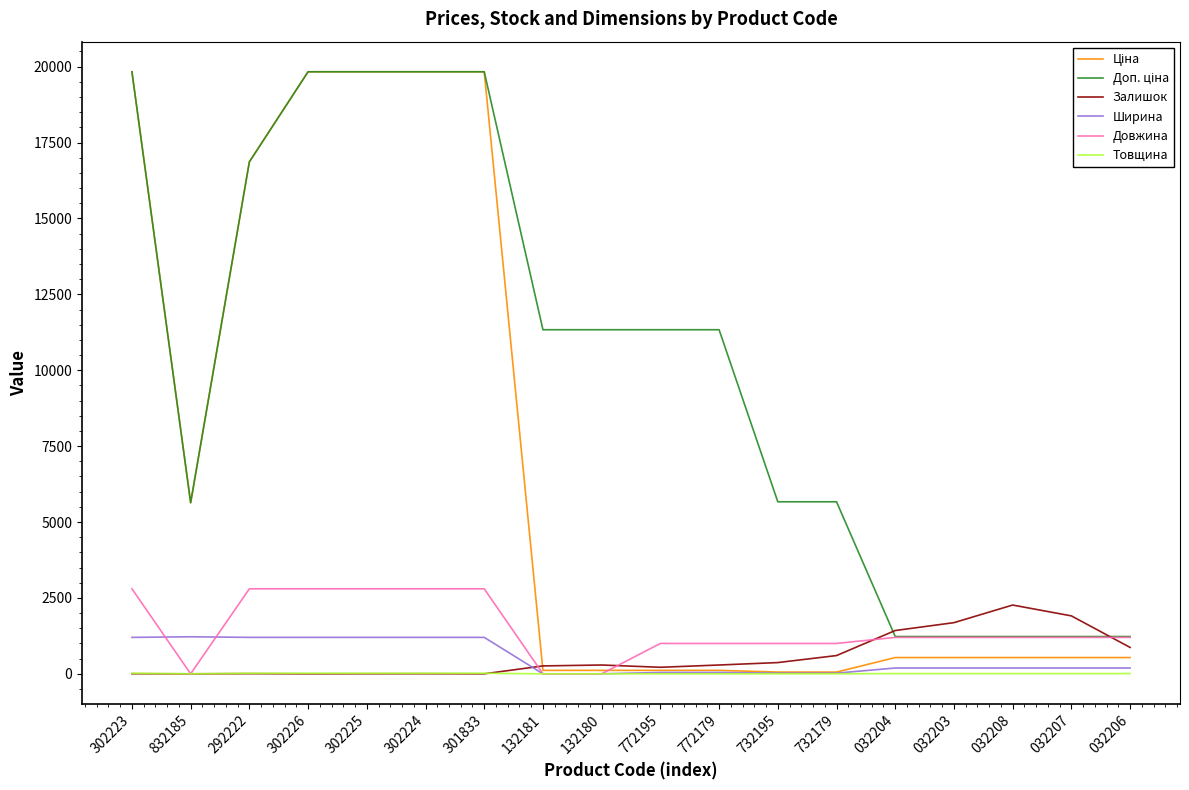

What is the maximum value shown in the chart?

19831.1